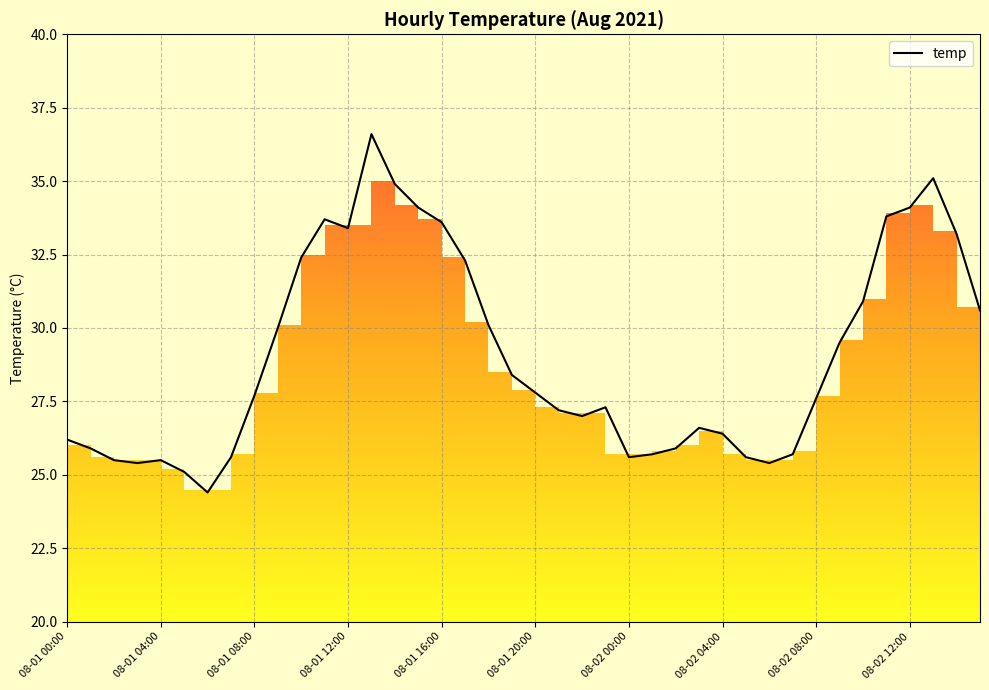

How many lines are shown in the chart?

1